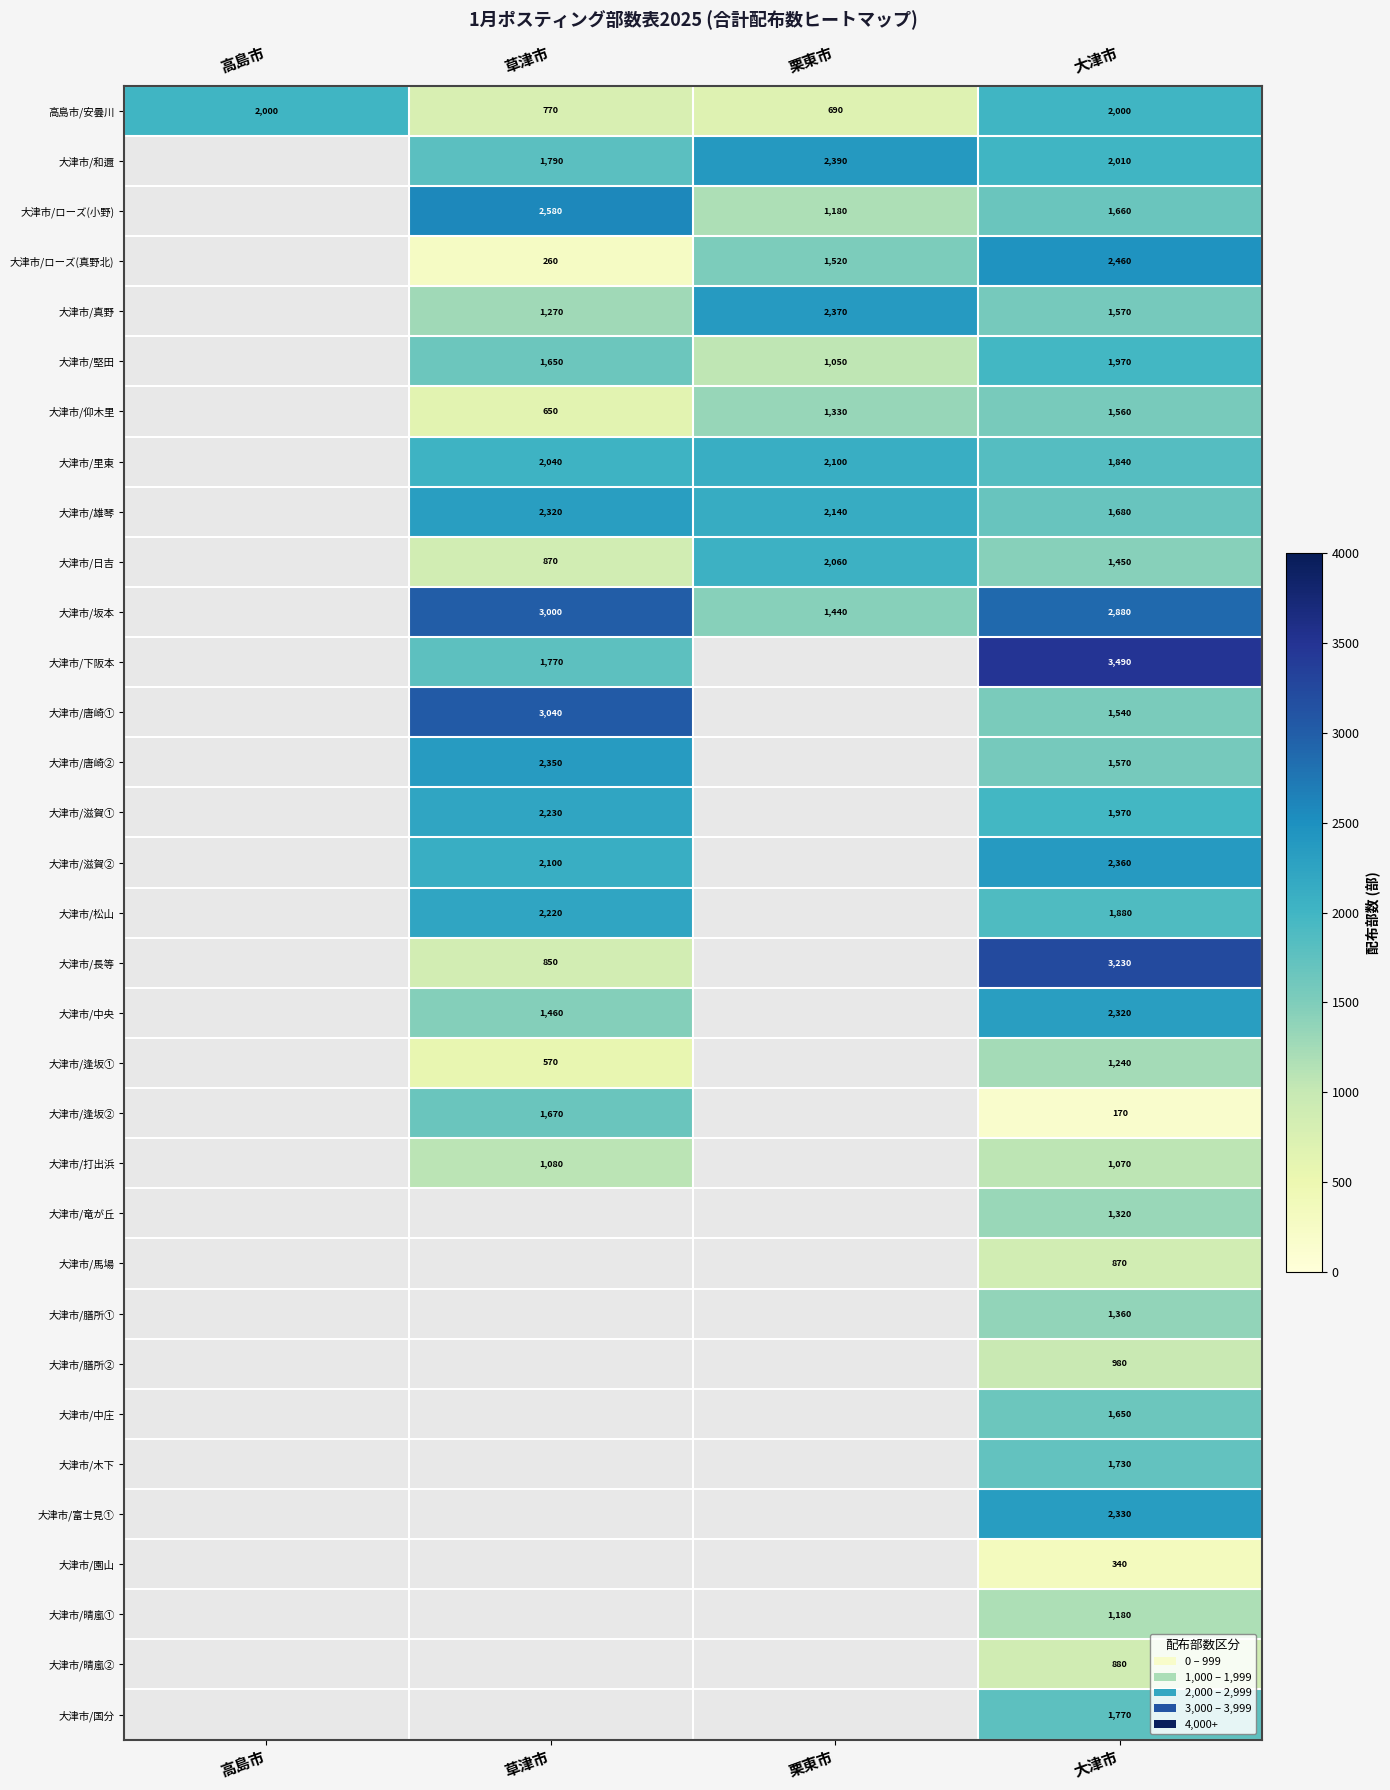

The 大津市/仰木里 series shows 650 at 草津市. True or false?

True